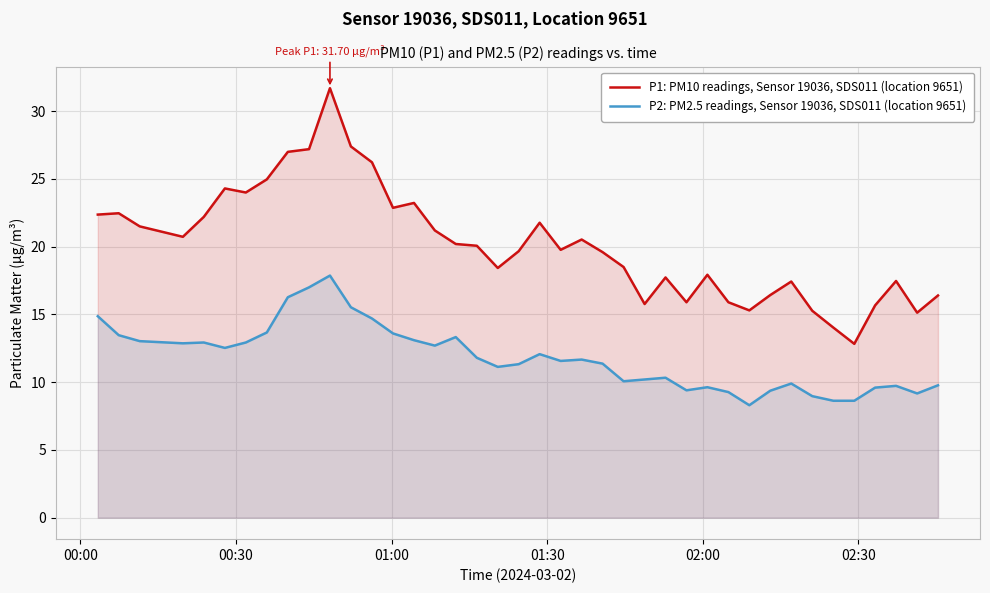

Count the number of categories in the chart.

40